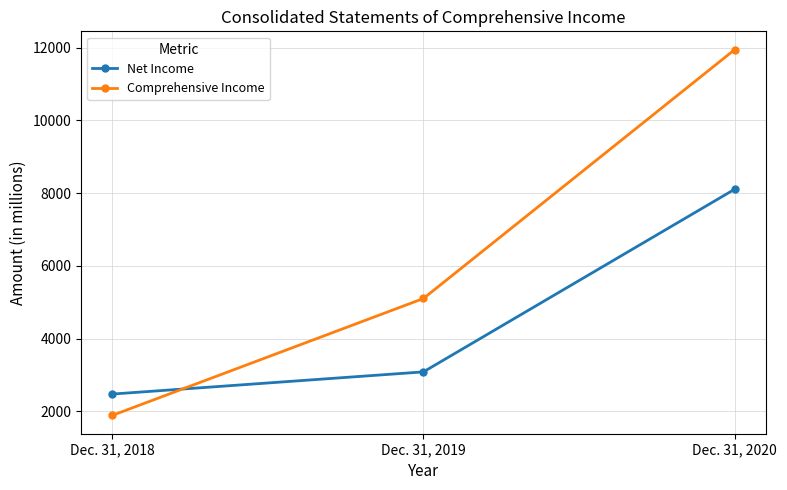

At Dec. 31, 2018, list the series in order from largest to smallest.

Net Income, Comprehensive Income